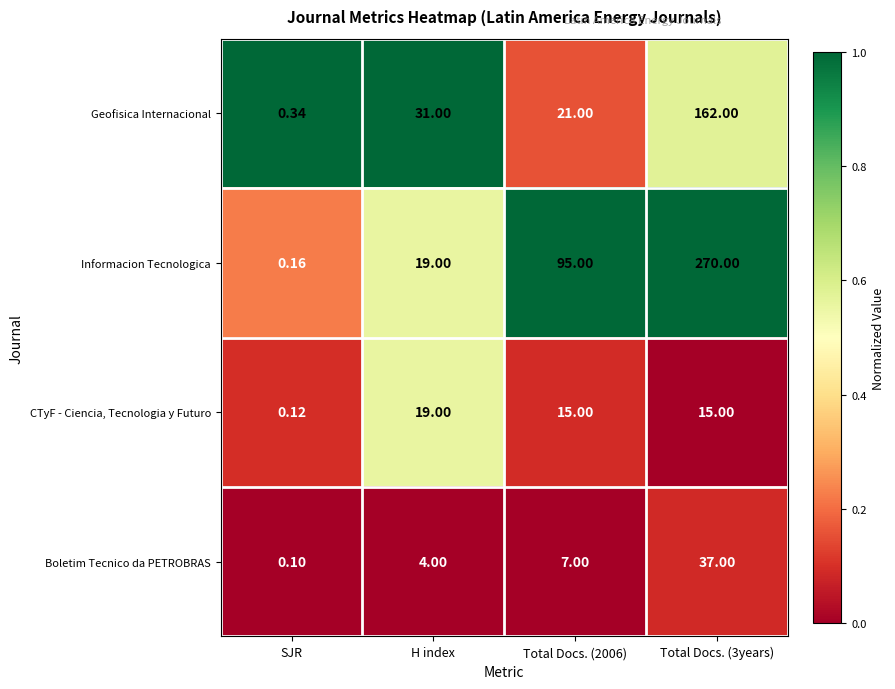

Is the value of Geofisica Internacional at SJR greater than the value of CTyF - Ciencia, Tecnologia y Futuro at Total Docs. (2006)?

No